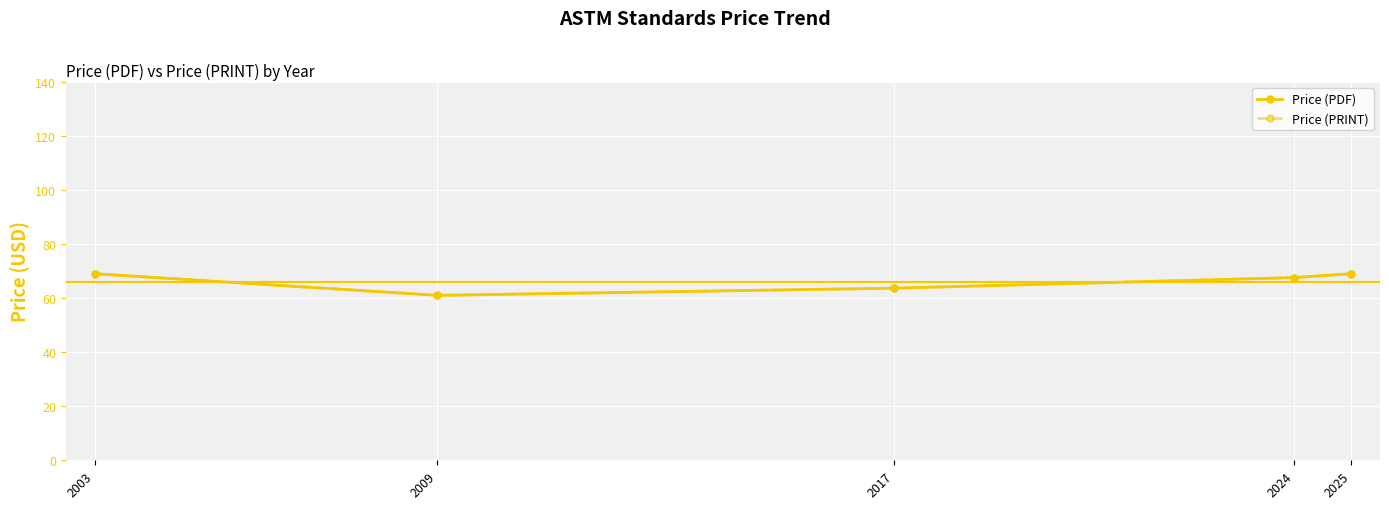

Is this an area chart (filled region under the line)?

No